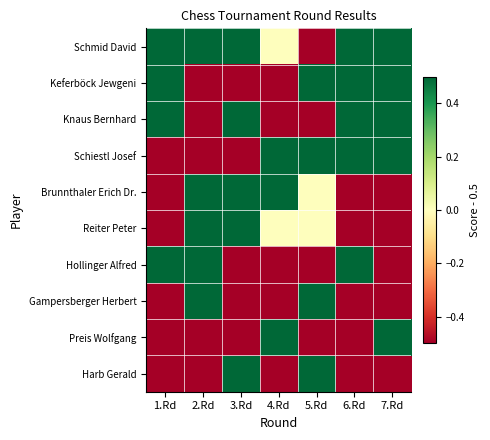

Which series has the largest total across all categories?

Schmid David